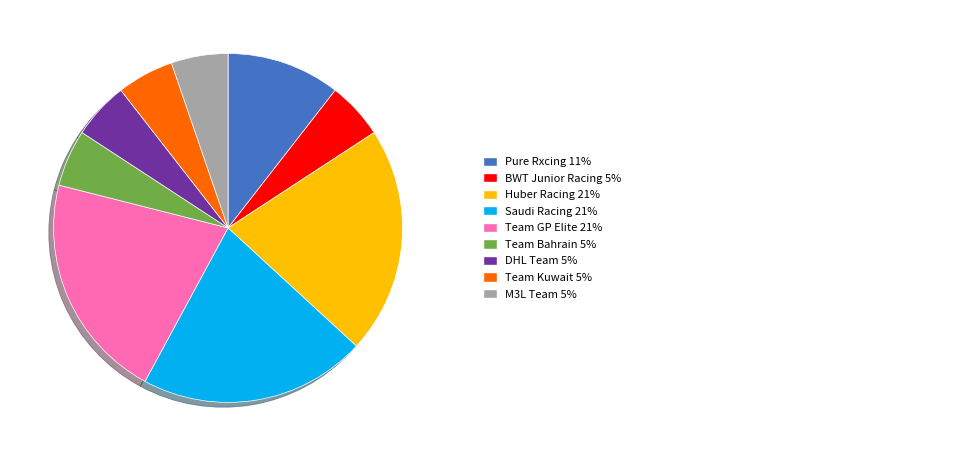

Is there any slice that represents more than half of the pie?

No